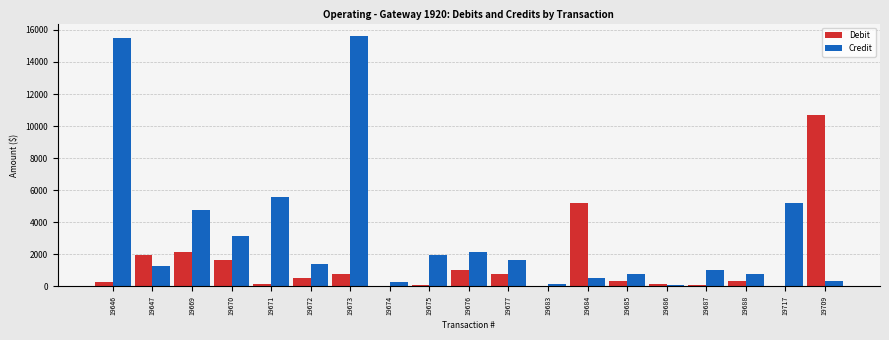

The value of Credit at 19677 is 1625.6. True or false?

True